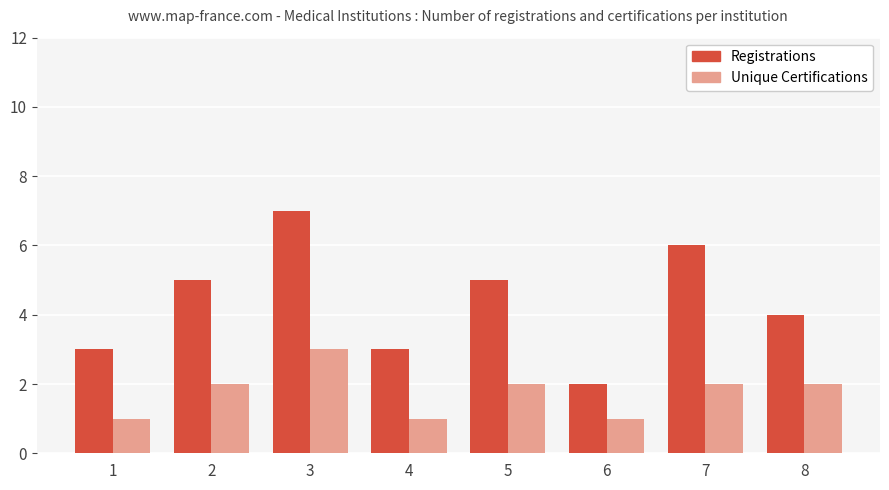

Rank the series by their average value, from highest to lowest.

Registrations, Unique Certifications